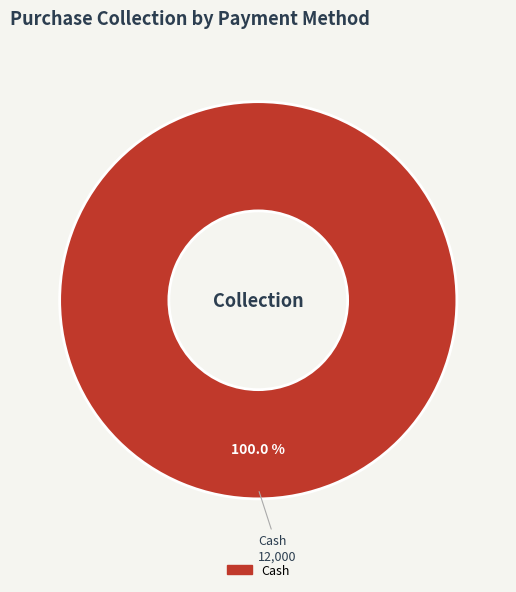

Is there any slice that represents more than half of the pie?

Yes